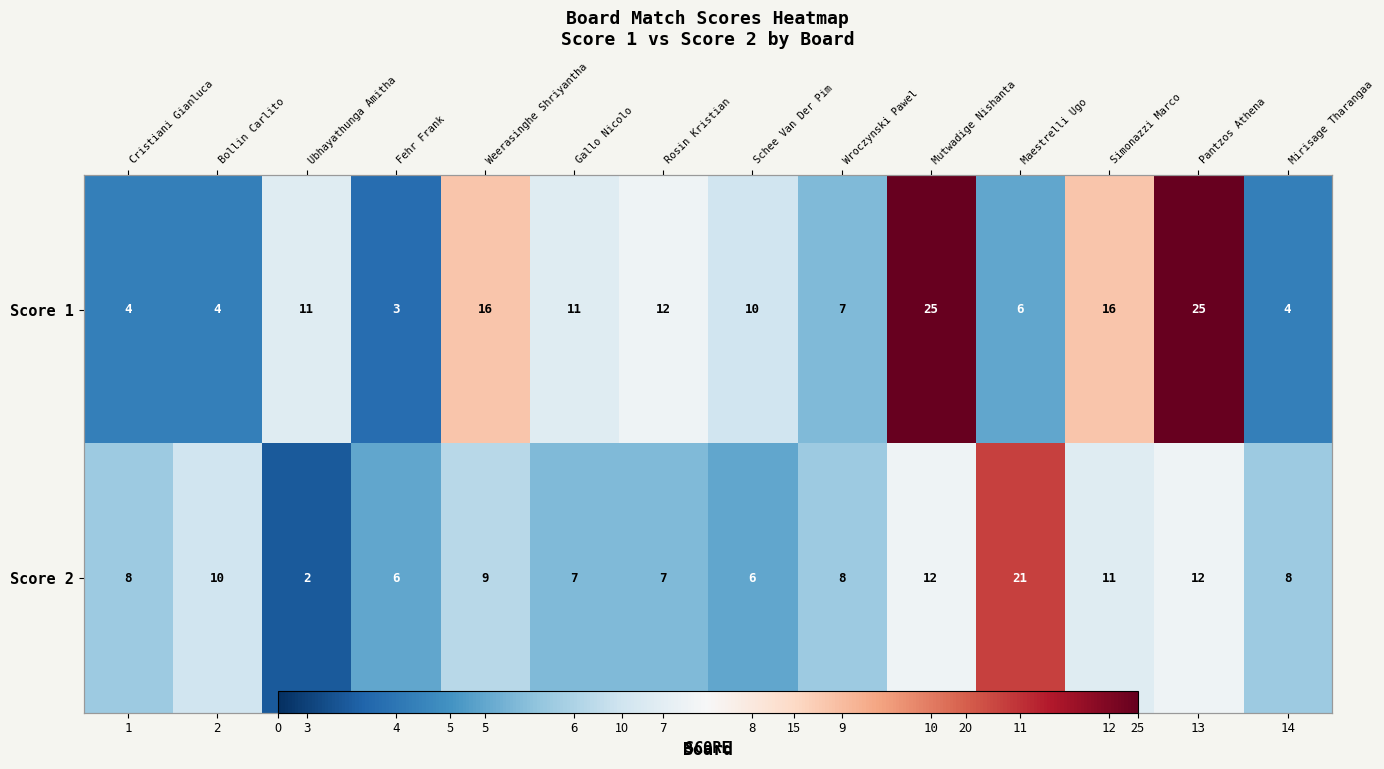

What is the difference between the highest and lowest values at 10?

13